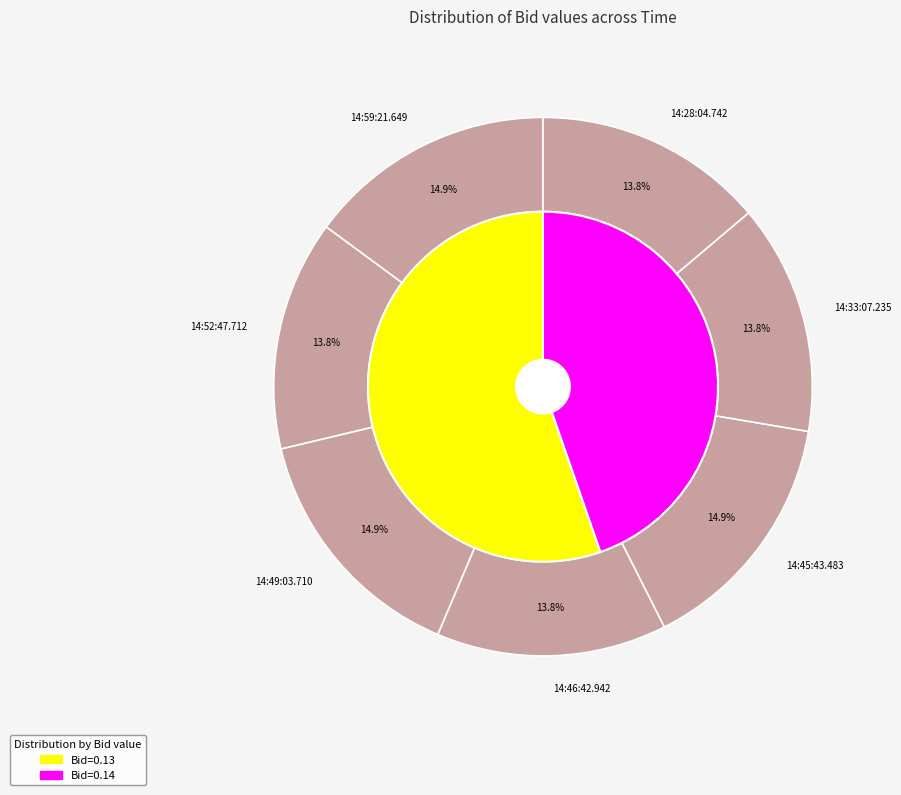

How many segments does this pie chart have?

7